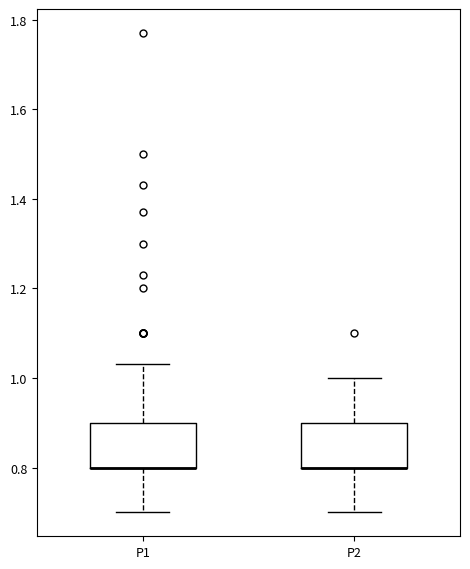

Where is the lower edge of the box for P1 on the y-axis? The values are not printed on the chart, so give them approximately, as read against the axis.

0.80